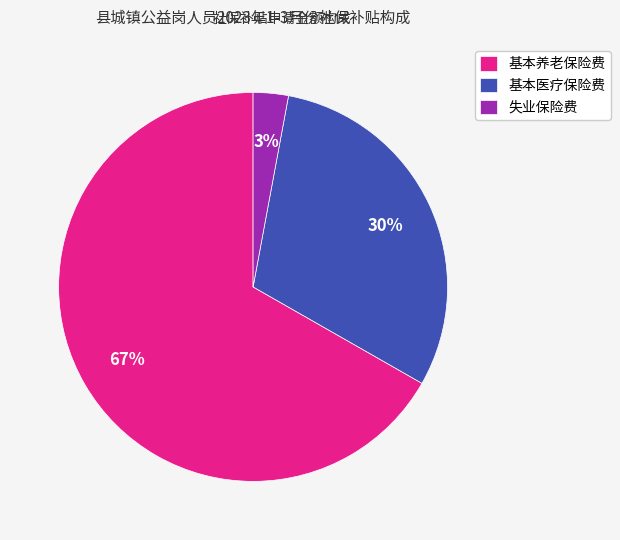

To the nearest percent, what is the difference between the largest and smallest slice percentages?

64%